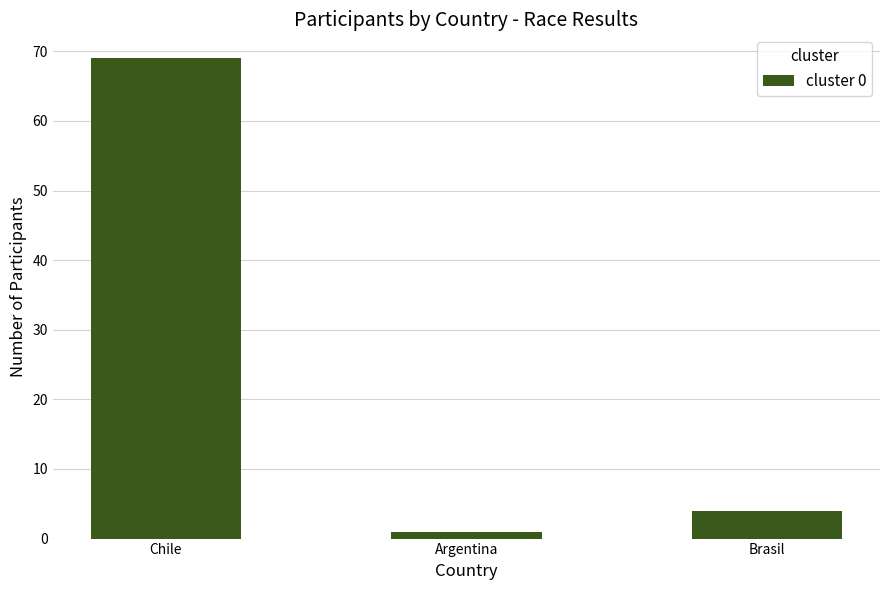

How many bars are there in total?

3